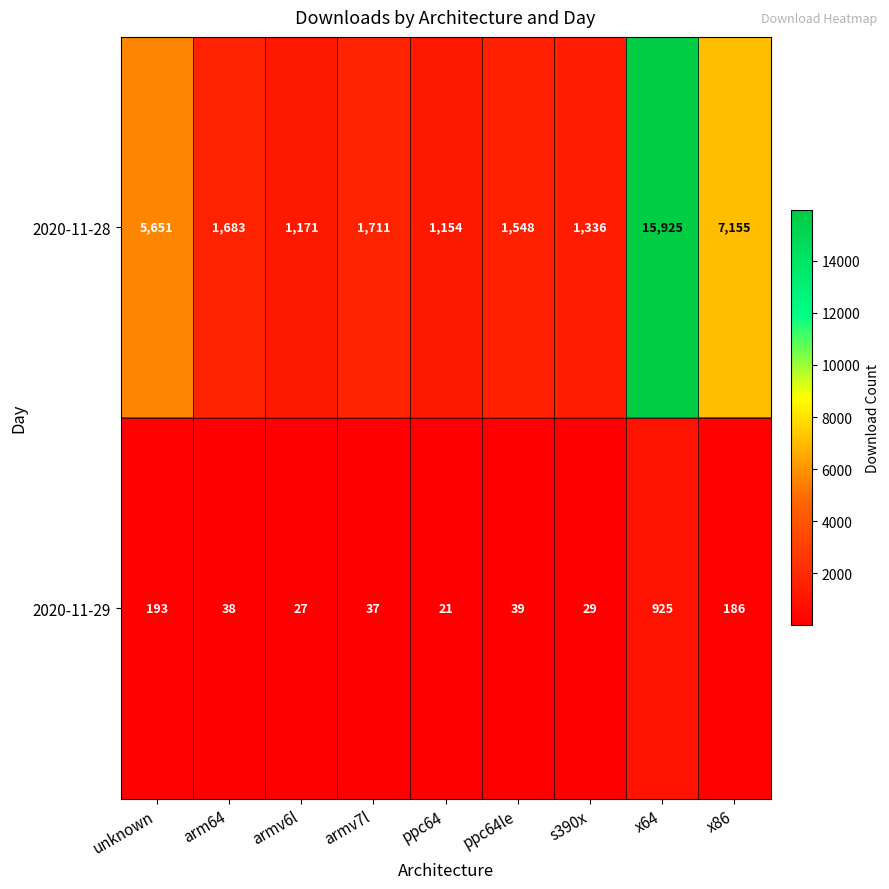

Reading left to right, what are all the values shown in this chart?

2020-11-28: unknown=5651	arm64=1683	armv6l=1171	armv7l=1711	ppc64=1154	ppc64le=1548	s390x=1336	x64=15925	x86=7155
2020-11-29: unknown=193	arm64=38	armv6l=27	armv7l=37	ppc64=21	ppc64le=39	s390x=29	x64=925	x86=186